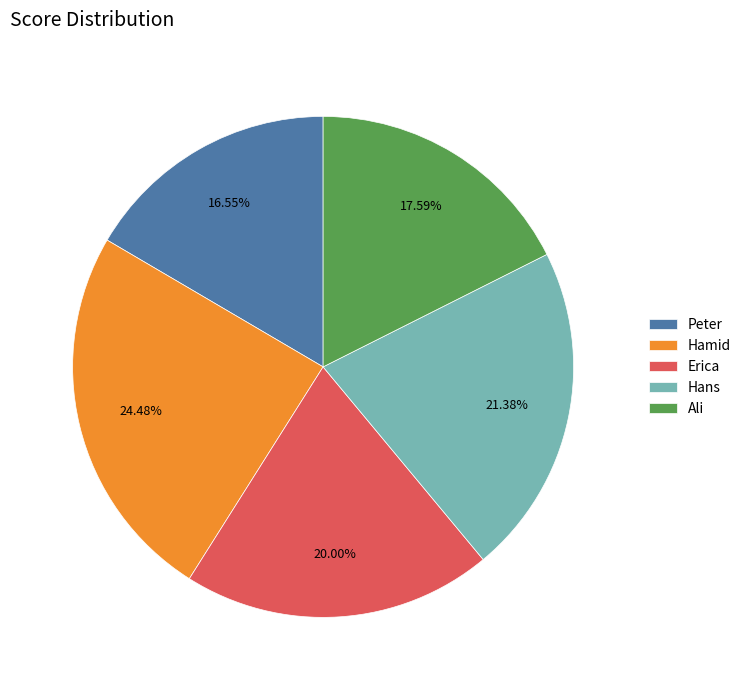

What percentage do Ali and Hamid together represent?

42.1%